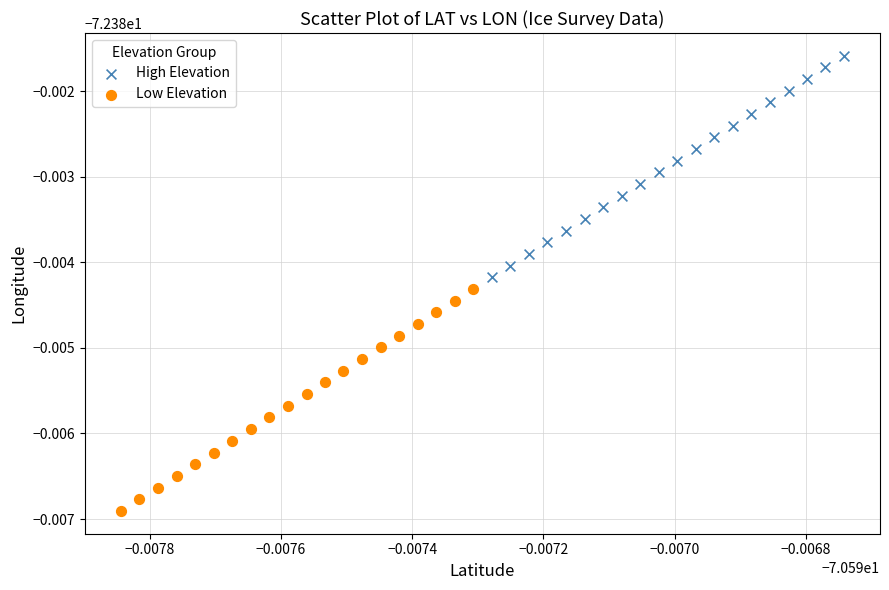

What are all the series names shown in the legend?

High Elevation, Low Elevation